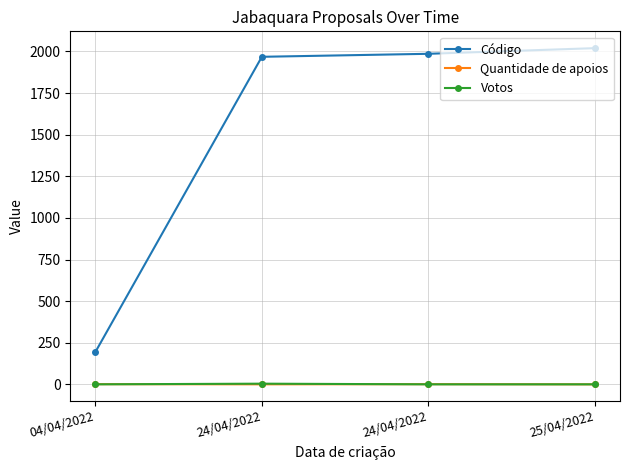

Count the Quantidade de apoios values in the range 0 to 1.

4